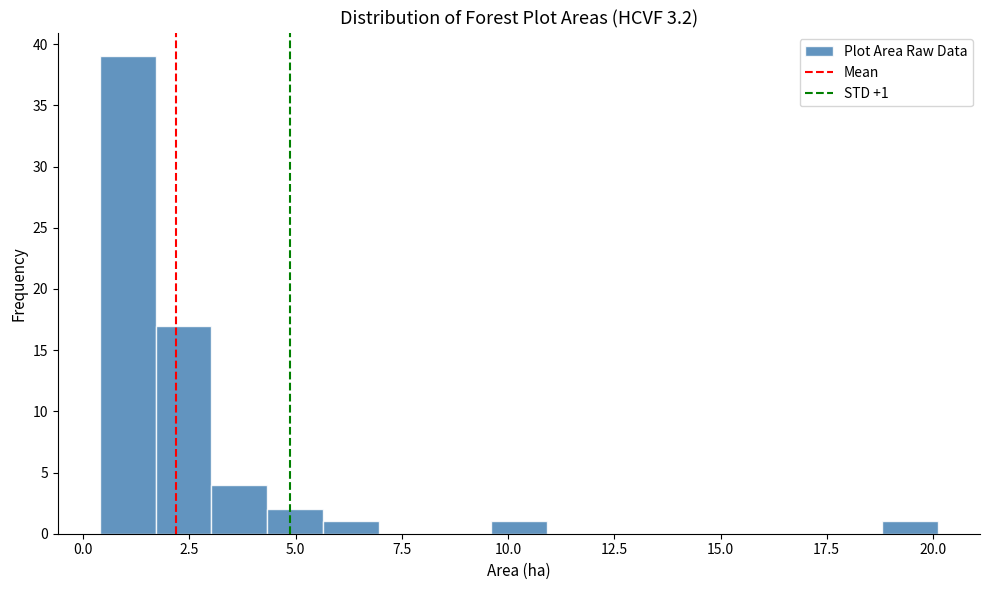

Around what value on the x-axis is the tallest bar? Give the approximate position of its centre, as read against the axis.

1.0